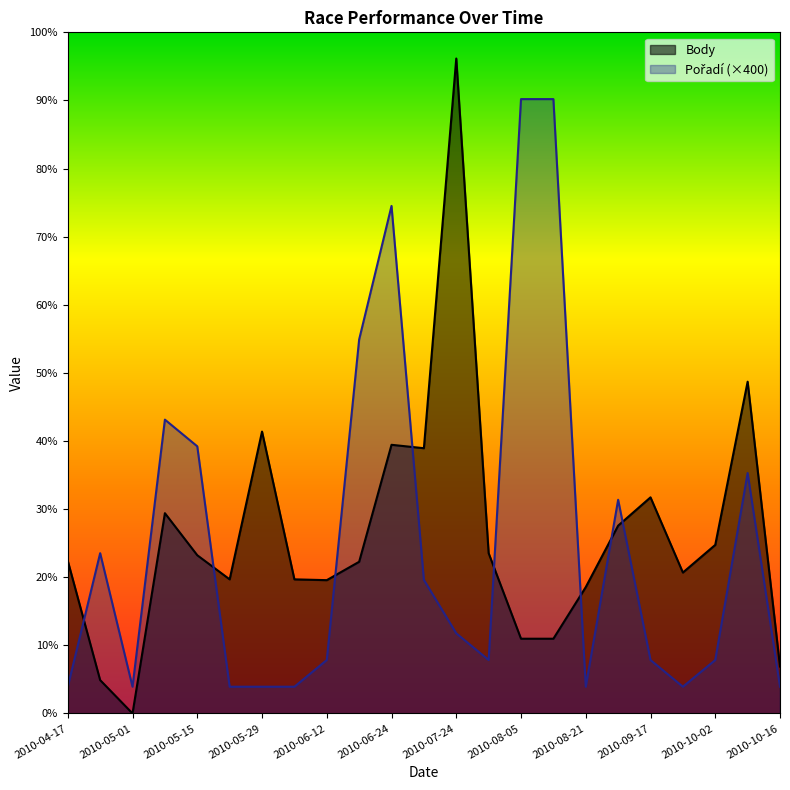

Reading right to left, what are all the values shown in this chart?

Body: 2010-10-16=703	2010-10-08=4968	2010-10-02=2524	2010-09-25=2110	2010-09-17=3236	2010-09-03=2812	2010-08-21=1892	2010-08-11=1119	2010-08-05=1119	2010-07-31=2400	2010-07-24=9808	2010-07-03=3972	2010-06-24=4023	2010-06-19=2271	2010-06-12=1996	2010-06-05=2008	2010-05-29=4221	2010-05-22=2008	2010-05-15=2369	2010-05-07=2999	2010-05-01=0	2010-04-24=499	2010-04-17=2285
Pořadí: 2010-10-16=400	2010-10-08=3600	2010-10-02=800	2010-09-25=400	2010-09-17=800	2010-09-03=3200	2010-08-21=400	2010-08-11=9200	2010-08-05=9200	2010-07-31=800	2010-07-24=1200	2010-07-03=2000	2010-06-24=7600	2010-06-19=5600	2010-06-12=800	2010-06-05=400	2010-05-29=400	2010-05-22=400	2010-05-15=4000	2010-05-07=4400	2010-05-01=400	2010-04-24=2400	2010-04-17=400